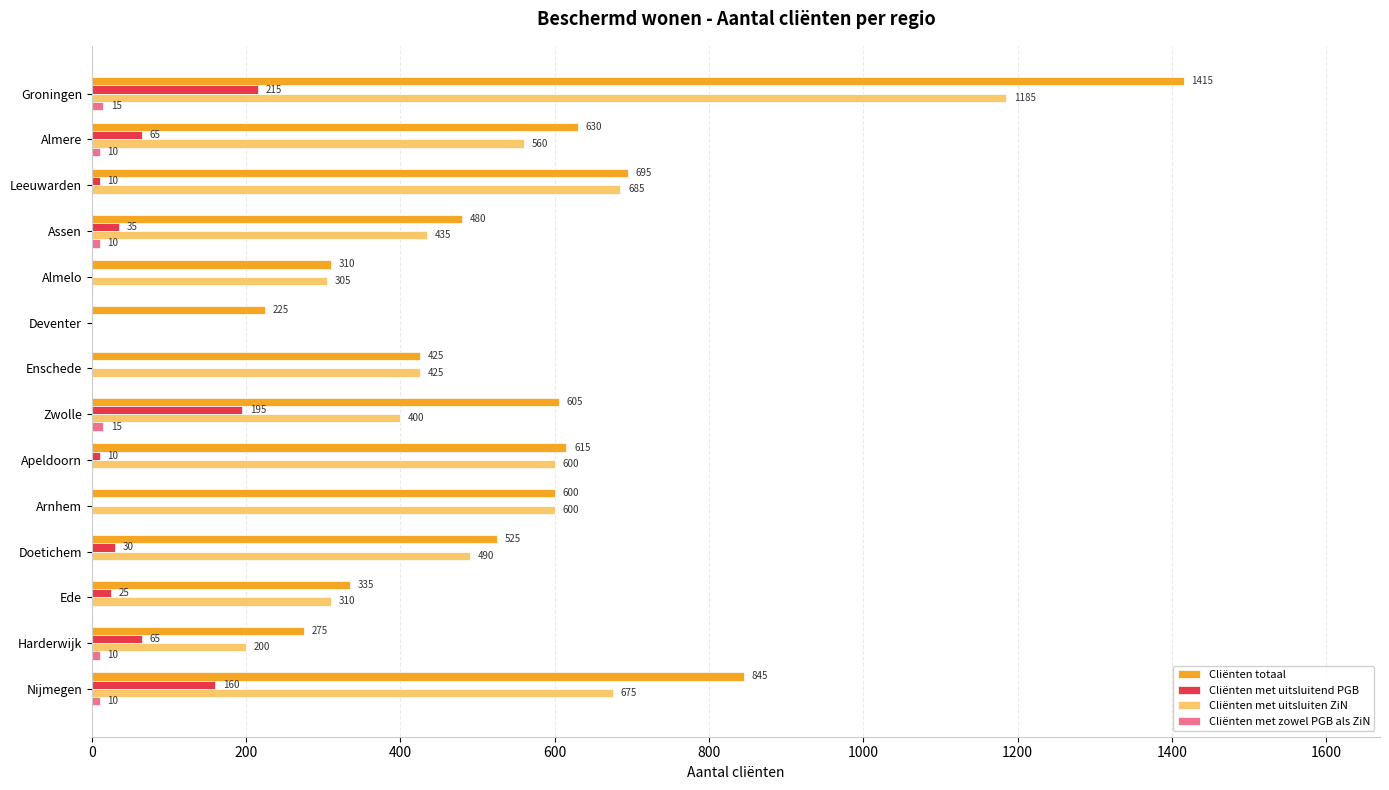

What is the sum of all Cliënten totaal values?

7980